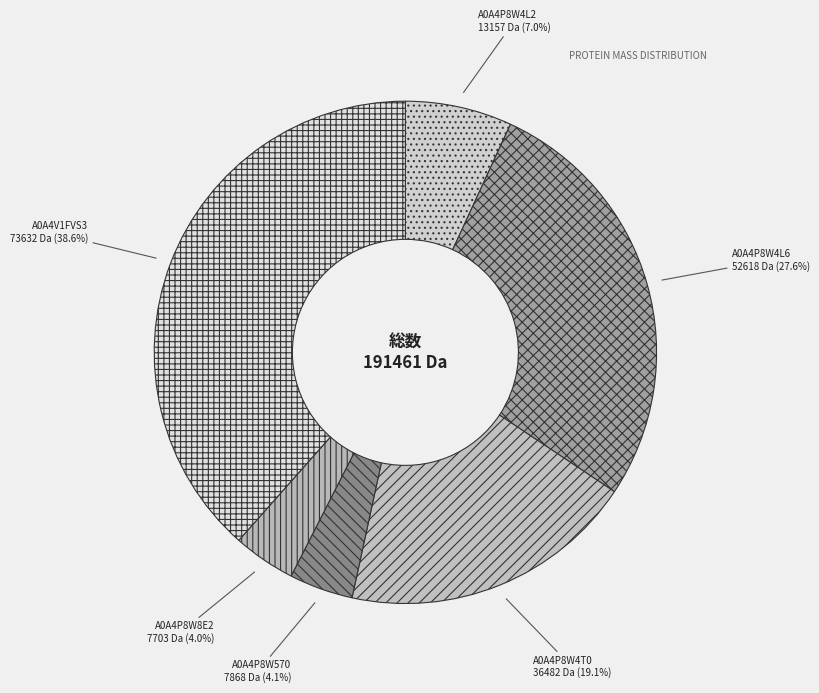

Between tr|A0A4P8W4L6 and tr|A0A4P8W4T0, which is larger?

tr|A0A4P8W4L6